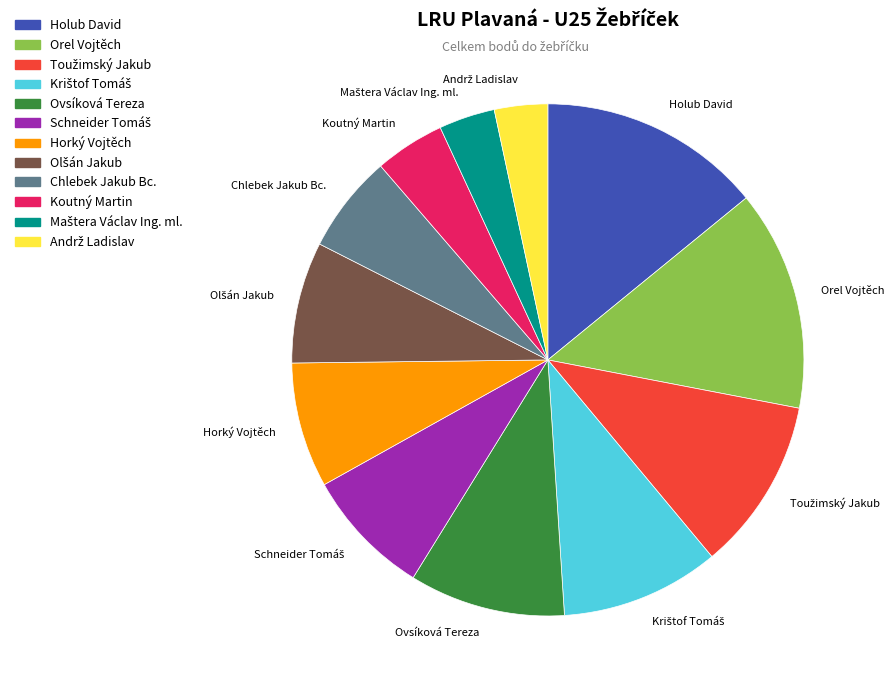

The Horký Vojtěch slice represents 15% of the pie. True or false?

False